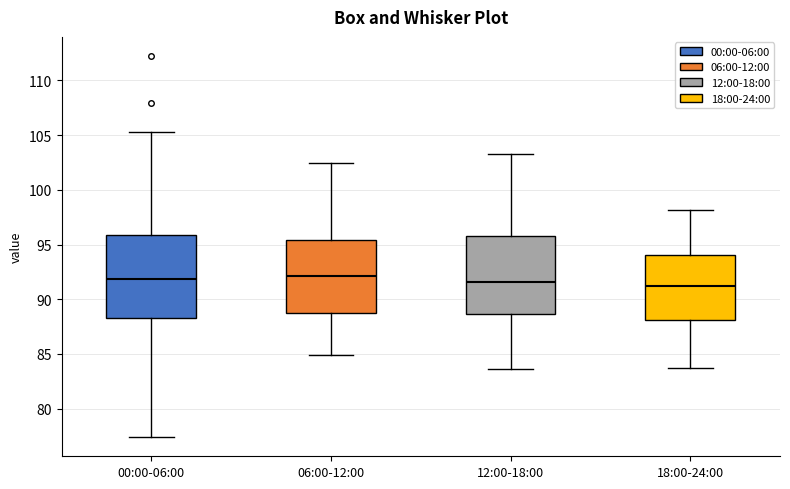

Reading left to right, read every box against the y-axis: the position of its median line, the range the box covers, and the ends of its whiskers. The values are not printed on the chart, so give them approximately, as read against the axis.

00:00-06:00: median 92.0, box 88.5 to 96.0, whiskers 77.5 to 105.5
06:00-12:00: median 92.0, box 88.5 to 95.5, whiskers 85.0 to 102.5
12:00-18:00: median 91.5, box 88.5 to 96.0, whiskers 83.5 to 103.5
18:00-24:00: median 91.0, box 88.0 to 94.0, whiskers 84.0 to 98.0